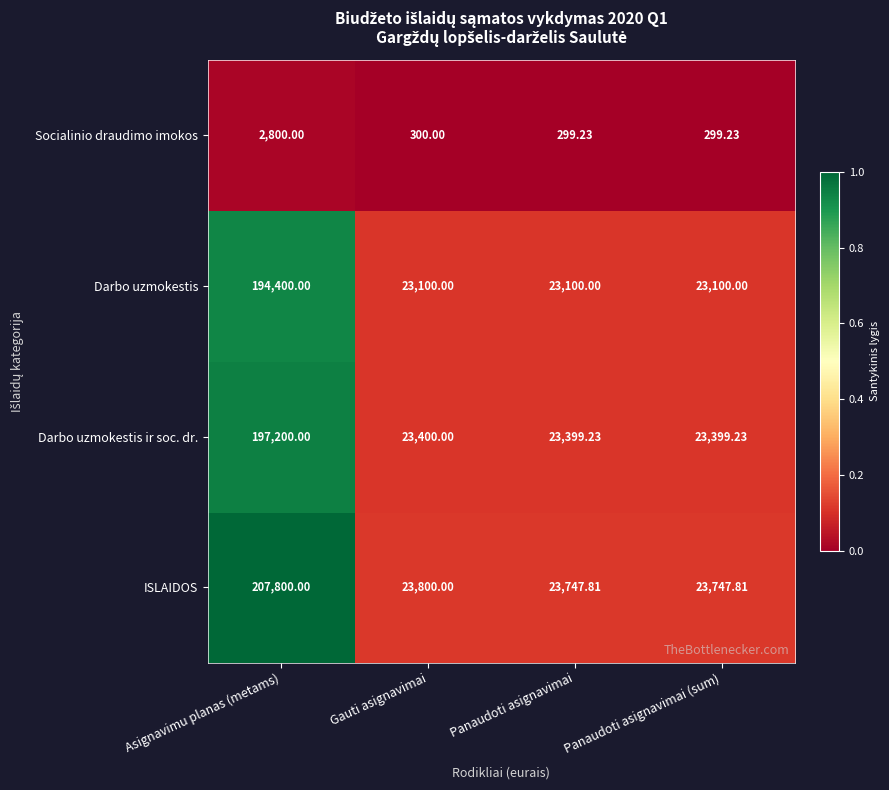

Which category has the highest value in the Socialinio draudimo imokos series?

Asignavimu planas (metams)